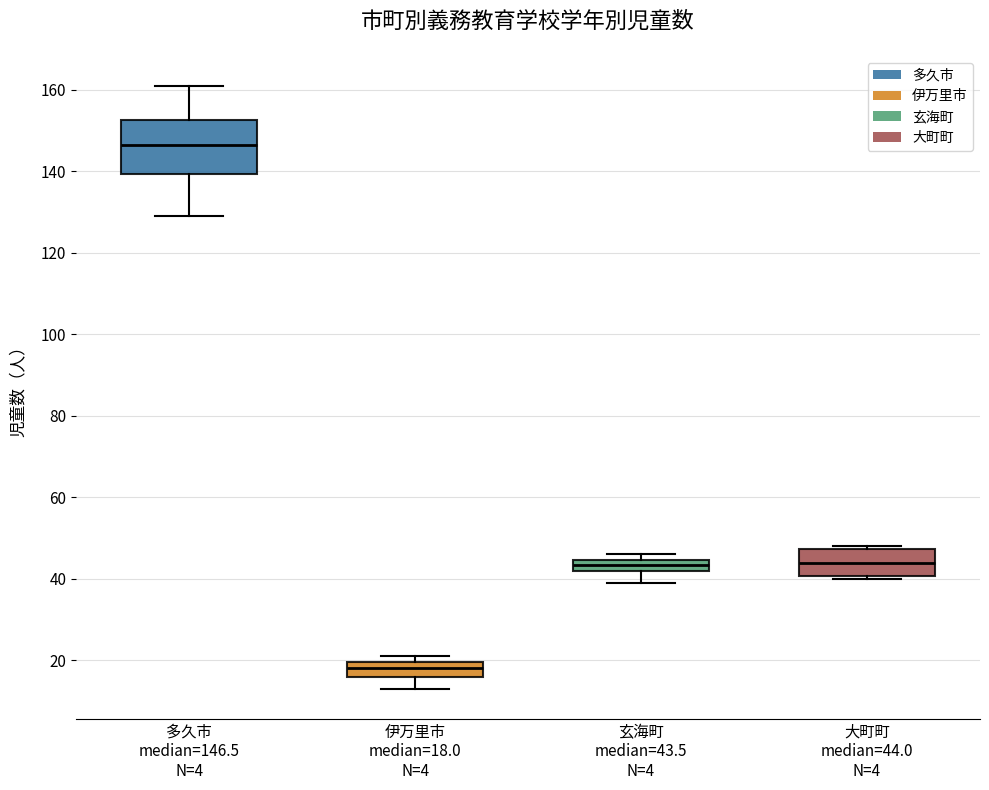

Comparing the boxes themselves (not the whiskers), which one is the tallest?

多久市 median=146.5 N=4